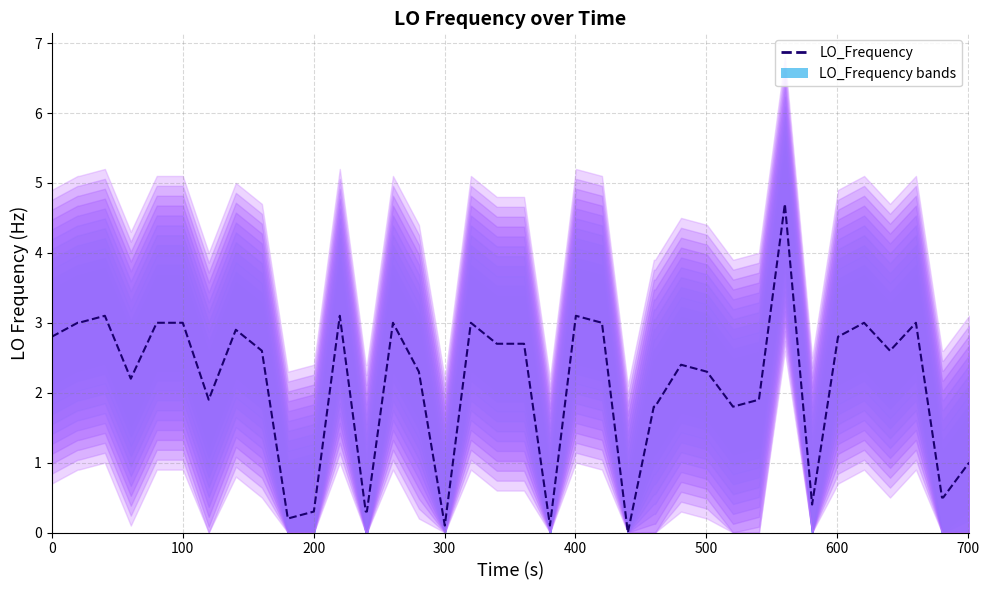

True or false: the data shows 1.7 at 19.

False